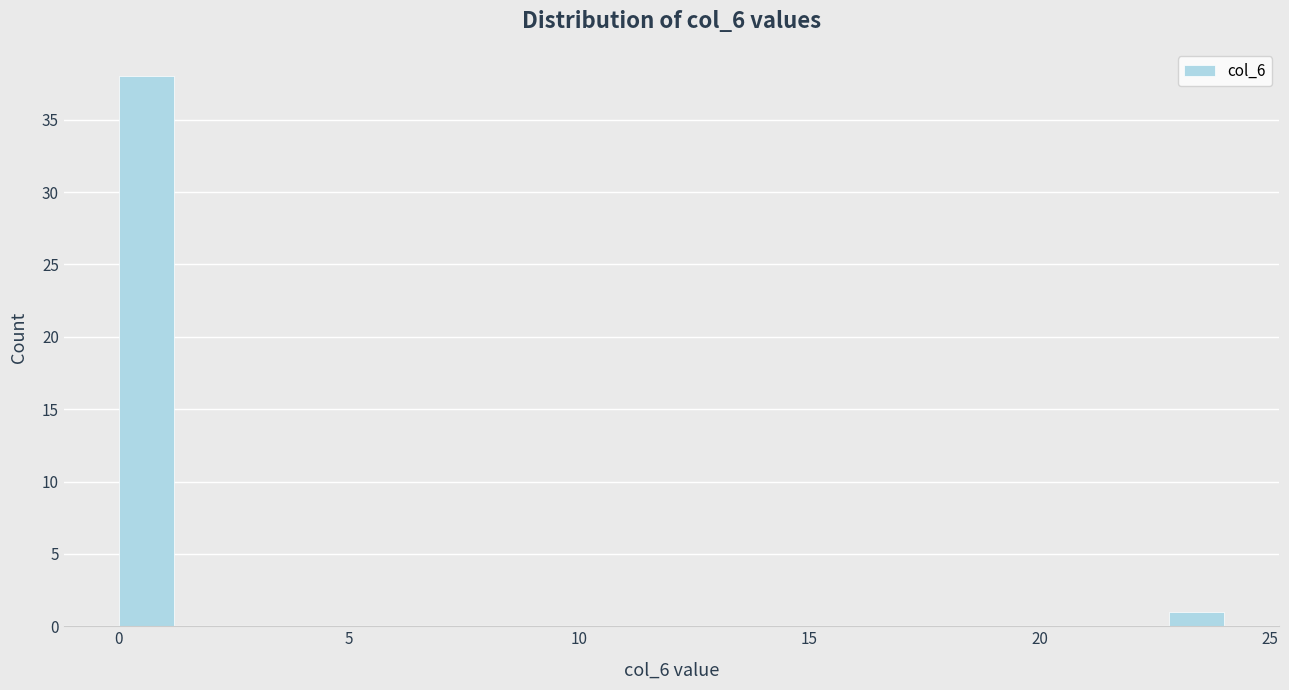

Read against the x-axis, roughly where is the centre of the tallest bar?

0.5